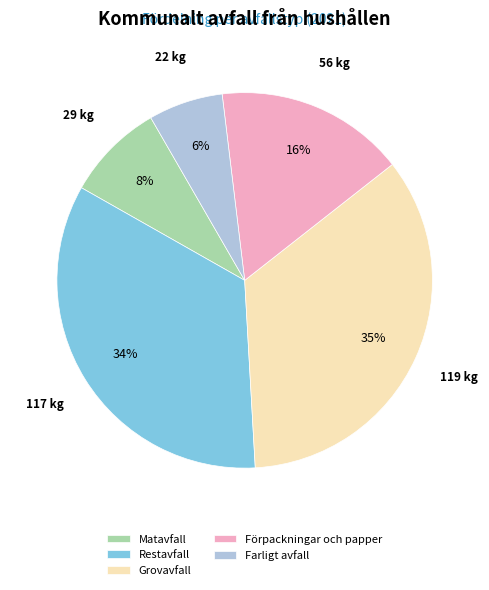

Rank the categories by value from lowest to highest.

Farligt avfall, Matavfall, Förpackningar och papper, Restavfall, Grovavfall